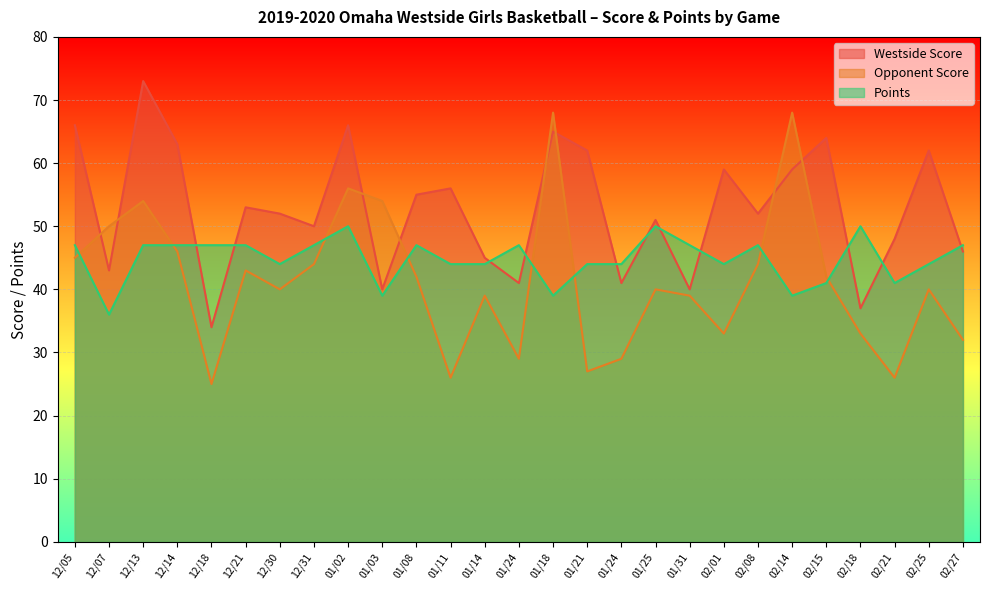

Where does the Westside Score series first go above 52?

12/05